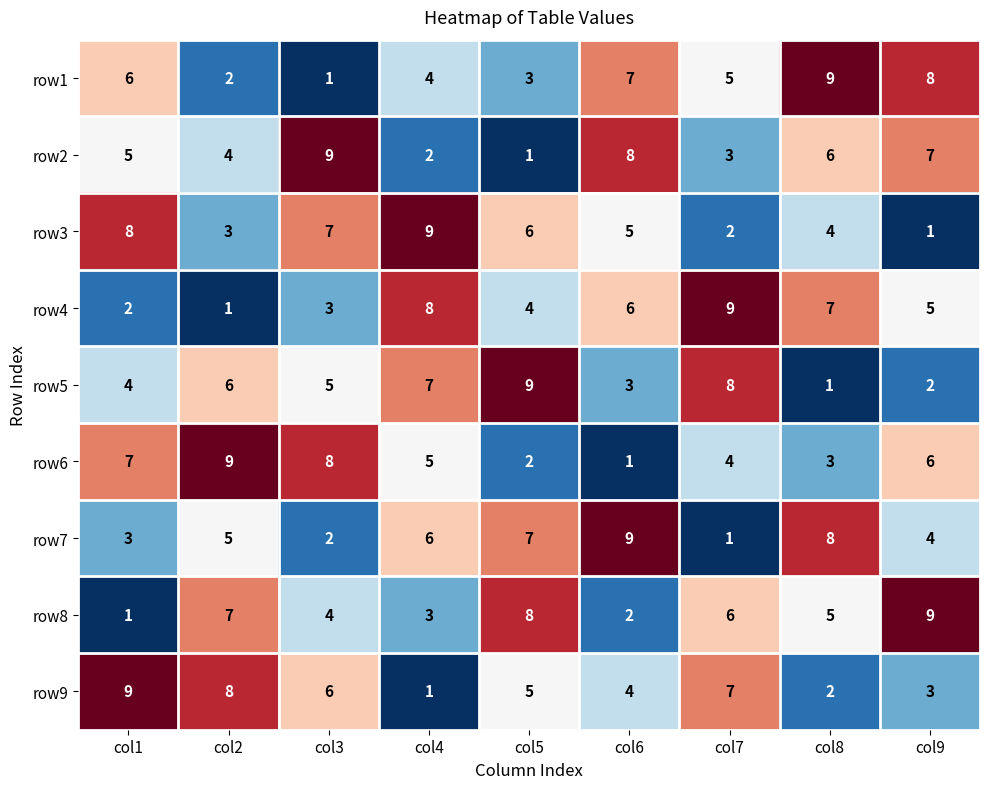

What is the total value across all series at col2?

45